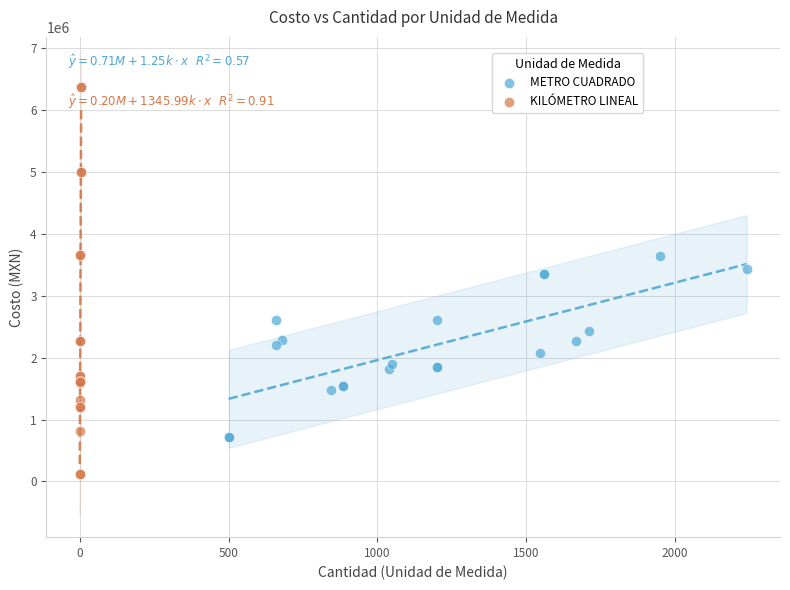

Which series has the largest Y range (max minus min)?

KILÓMETRO LINEAL